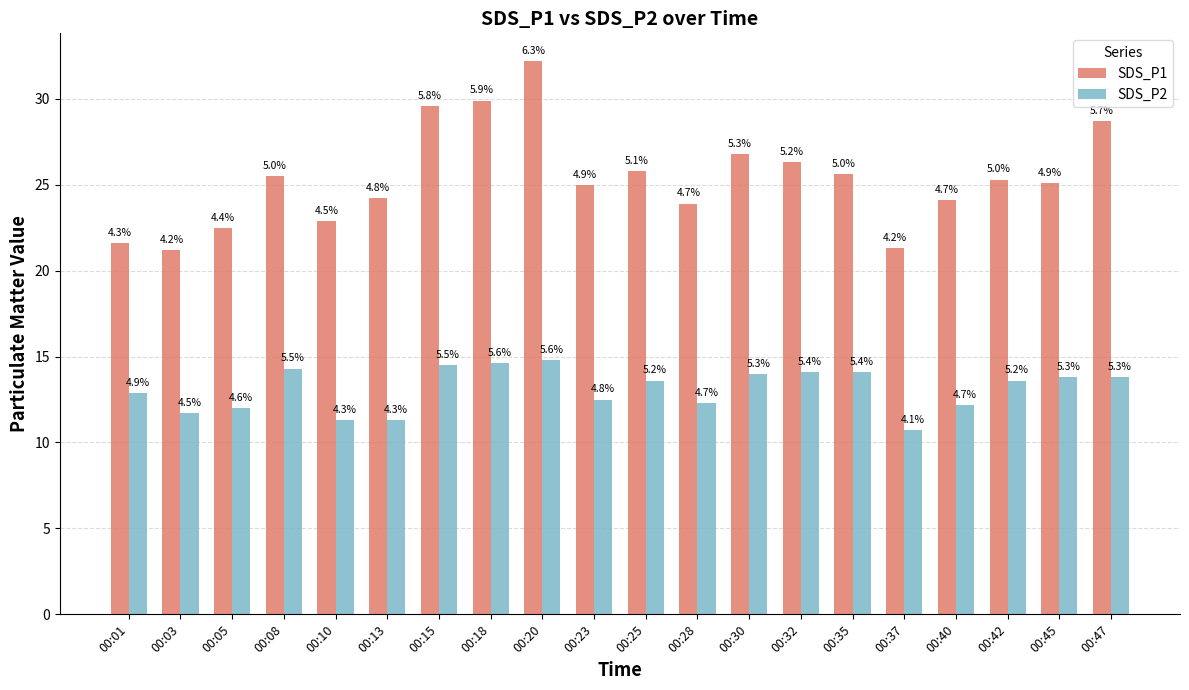

What is the difference between the maximum and second lowest values in the SDS_P2 series?

3.5